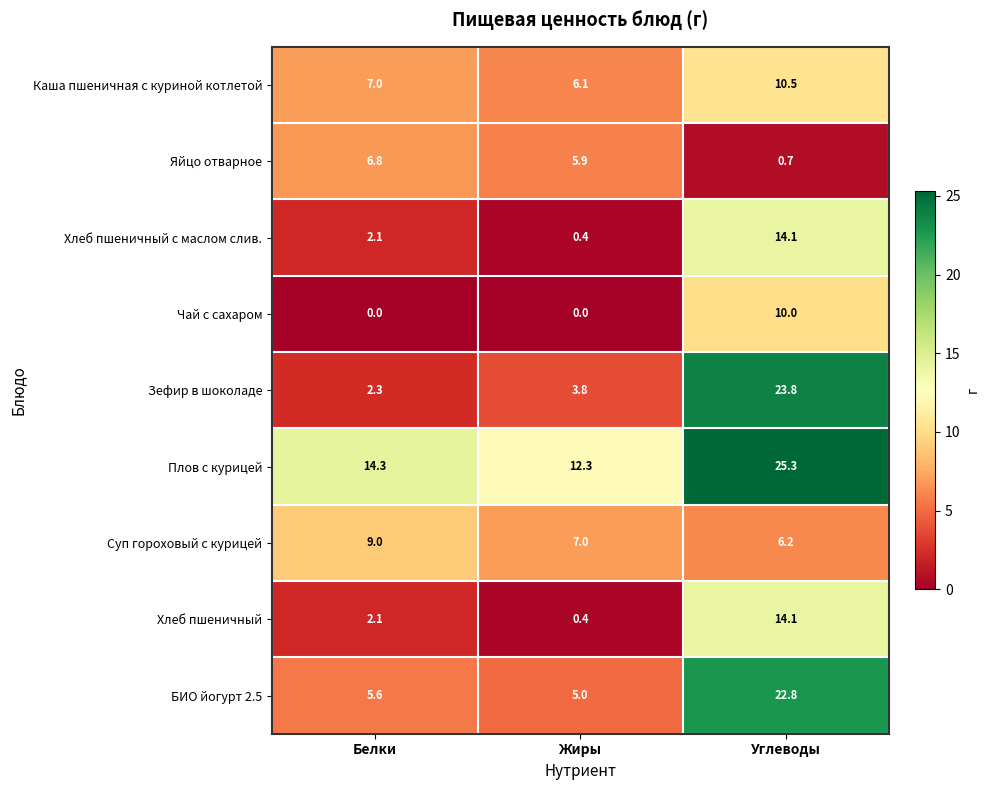

Rank the categories by Зефир в шоколаде value from lowest to highest.

Белки, Жиры, Углеводы